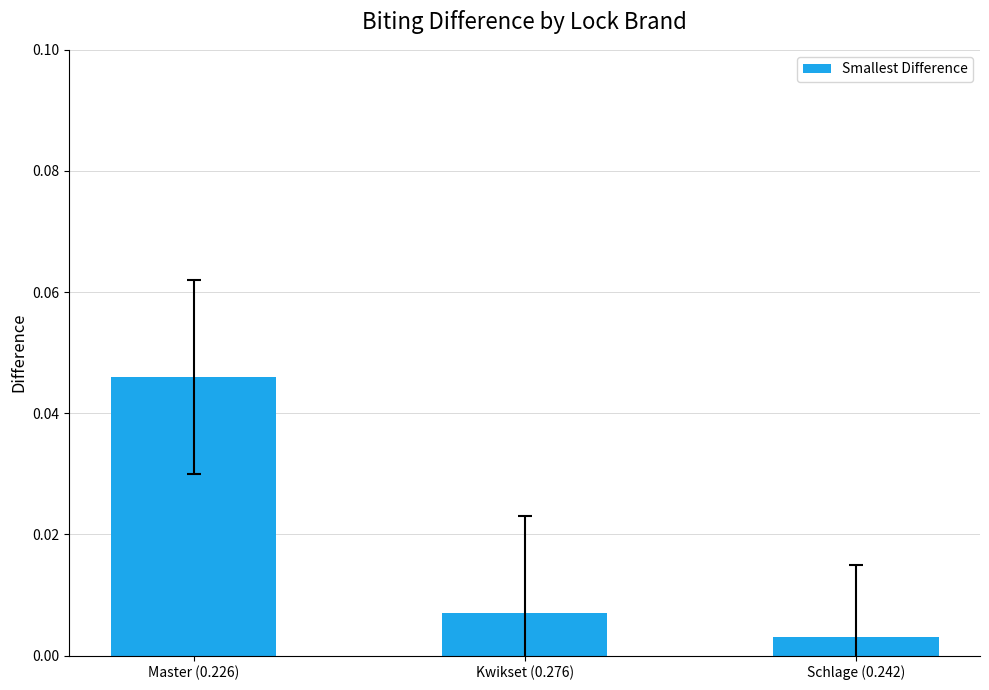

Rank the categories by value from lowest to highest.

Schlage (0.242), Kwikset (0.276), Master (0.226)